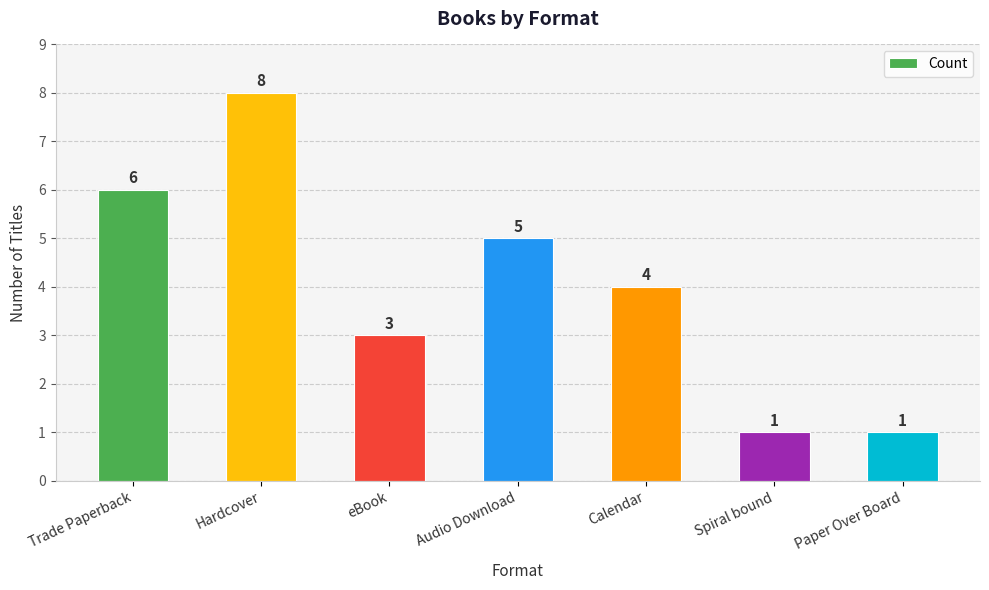

What position from the right is Trade Paperback?

7